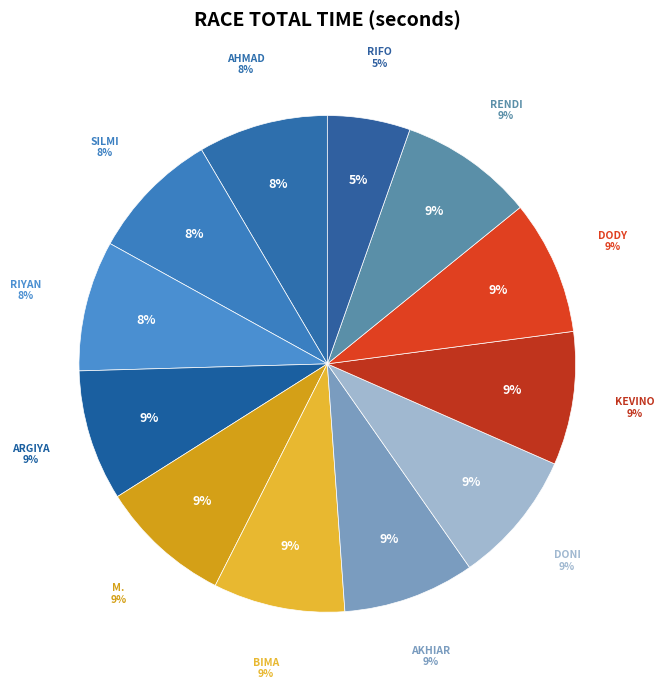

What is the largest slice in the pie chart?

RENDI PRADANA